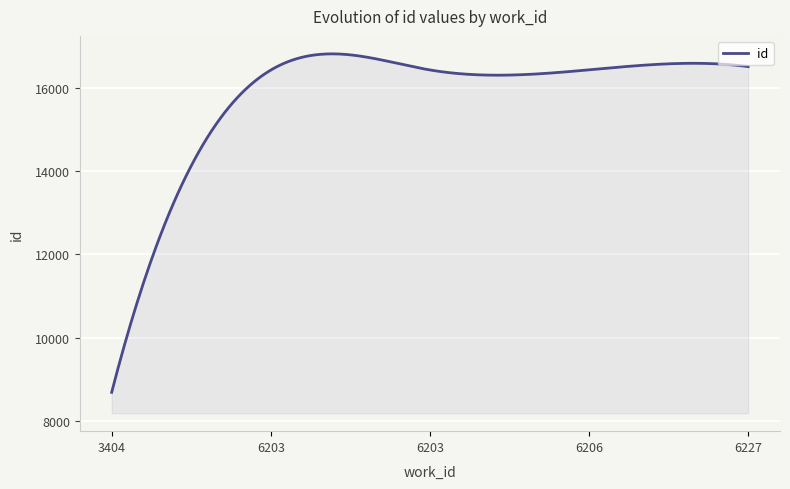

What is the difference between the maximum and minimum values?

8117.9